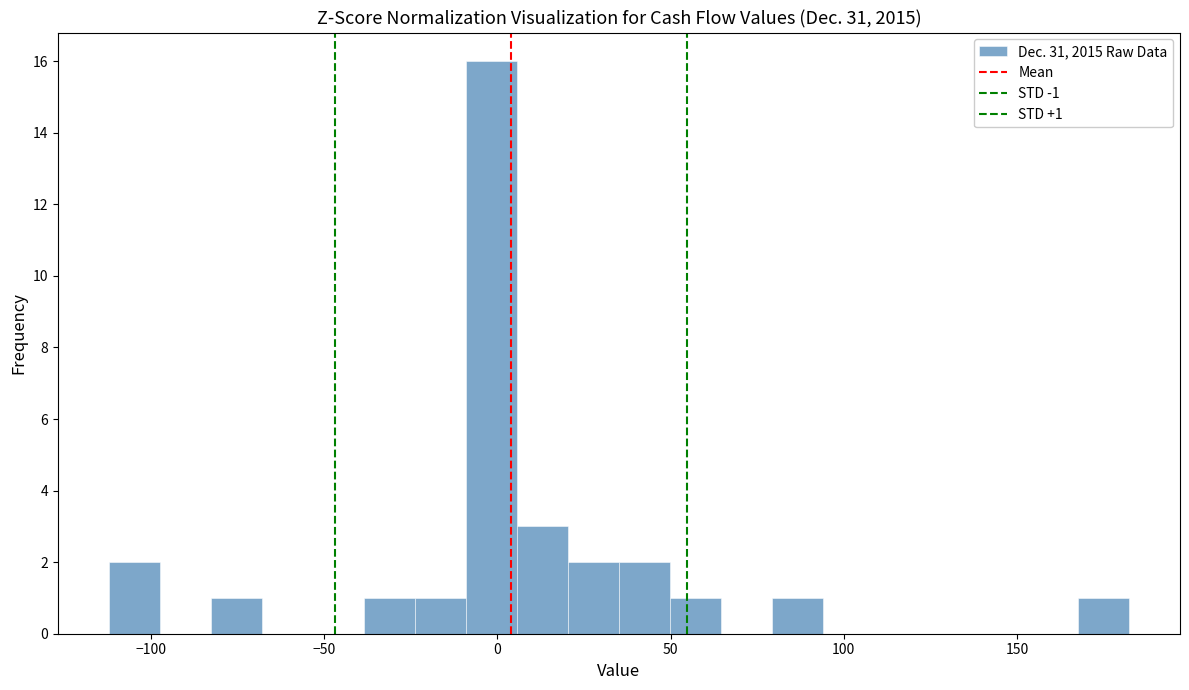

Read against the x-axis, roughly where is the centre of the tallest bar?

0